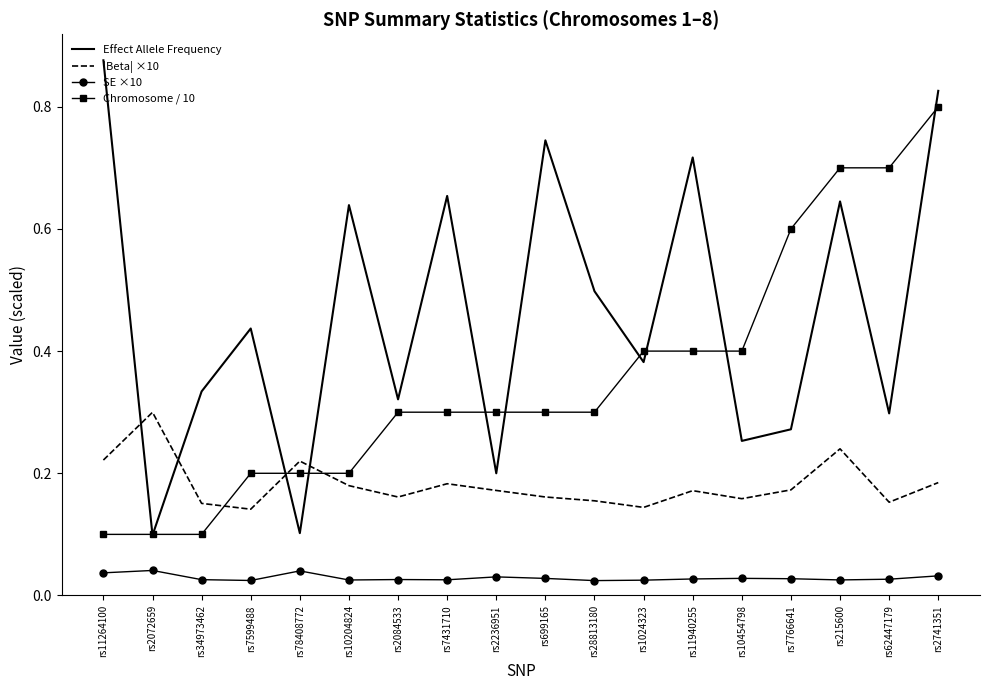

True or false: Effect Allele Frequency and |Beta| ×10 intersect in this chart.

True